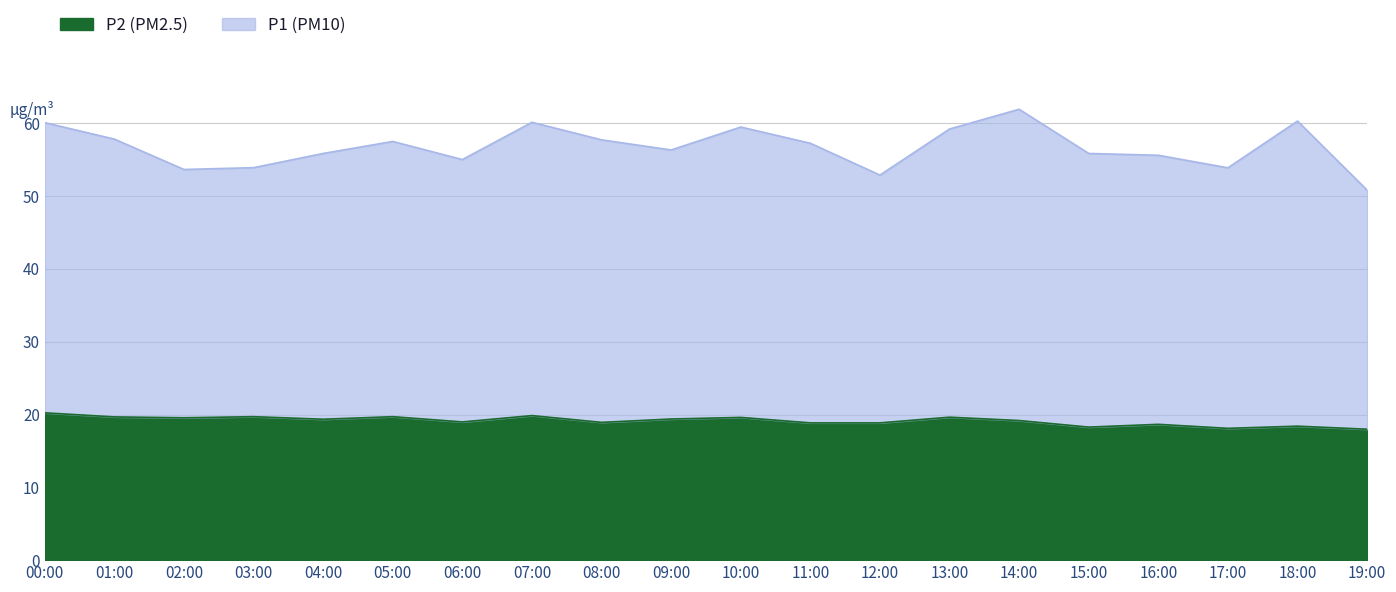

What is the smallest value displayed?

18.0